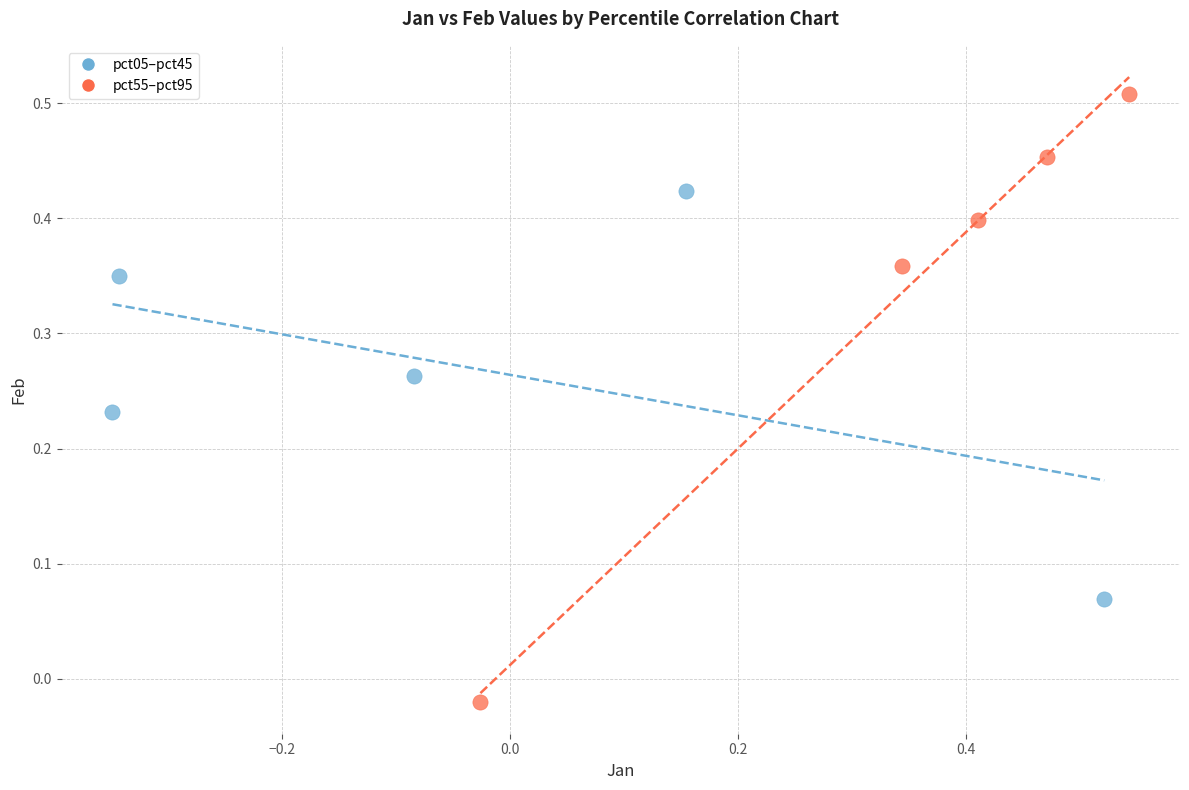

Which series reaches the maximum Y coordinate?

pct55–pct95